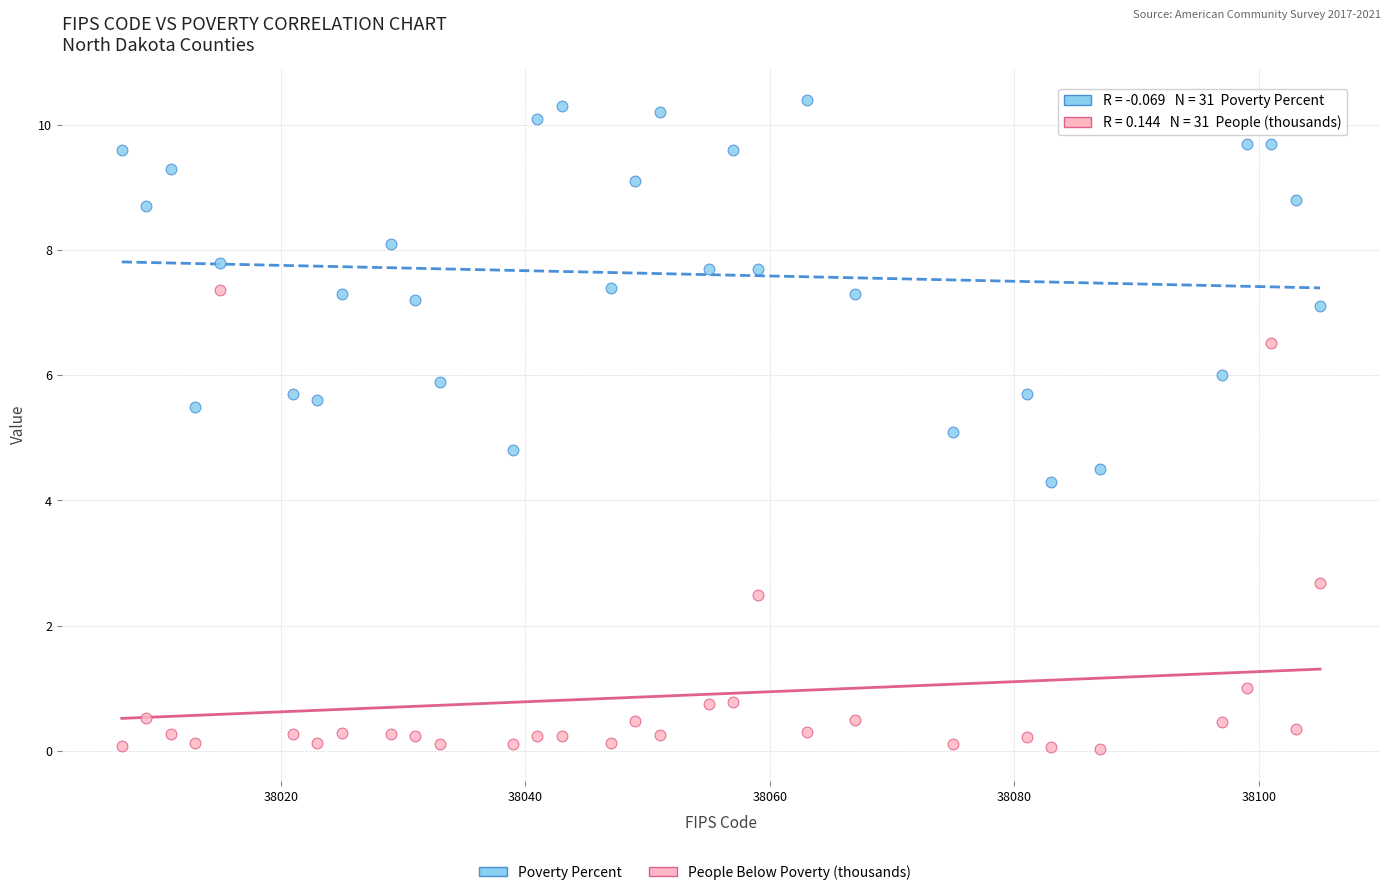

Which series has the largest Y range (max minus min)?

People Below Poverty (thousands)